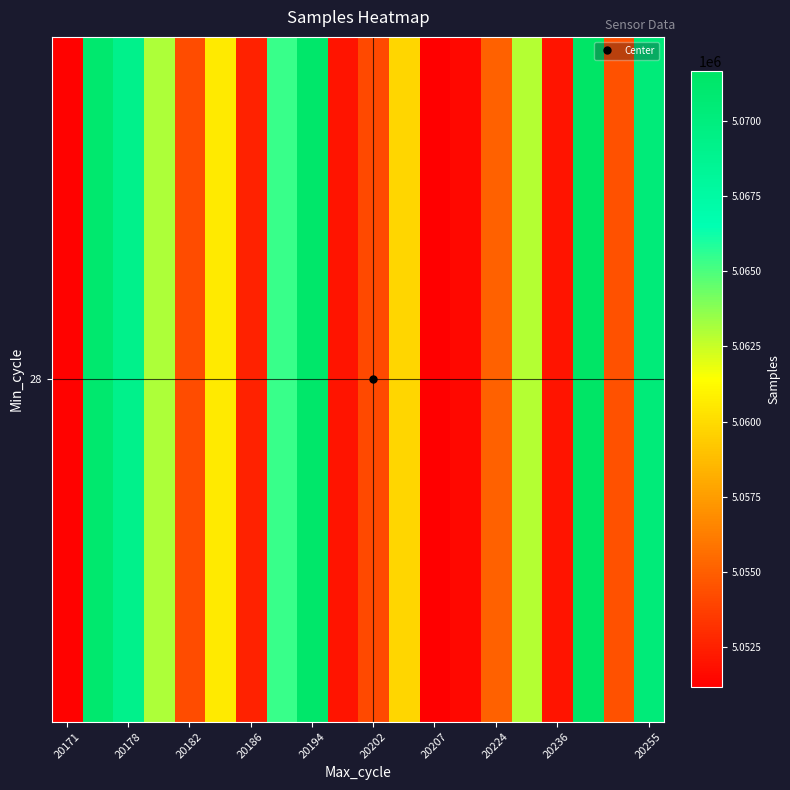

The value at 20202 is 1258119. True or false?

False